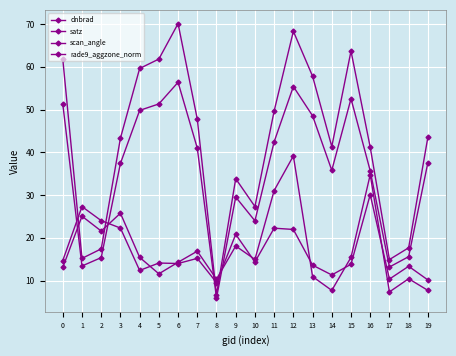

Which series has the largest range (max minus min)?

satz